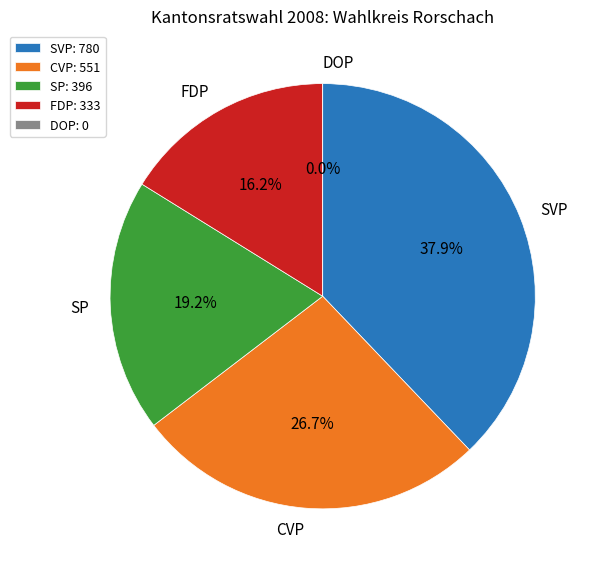

To the nearest percent, what is the combined percentage of FDP and SP?

35%